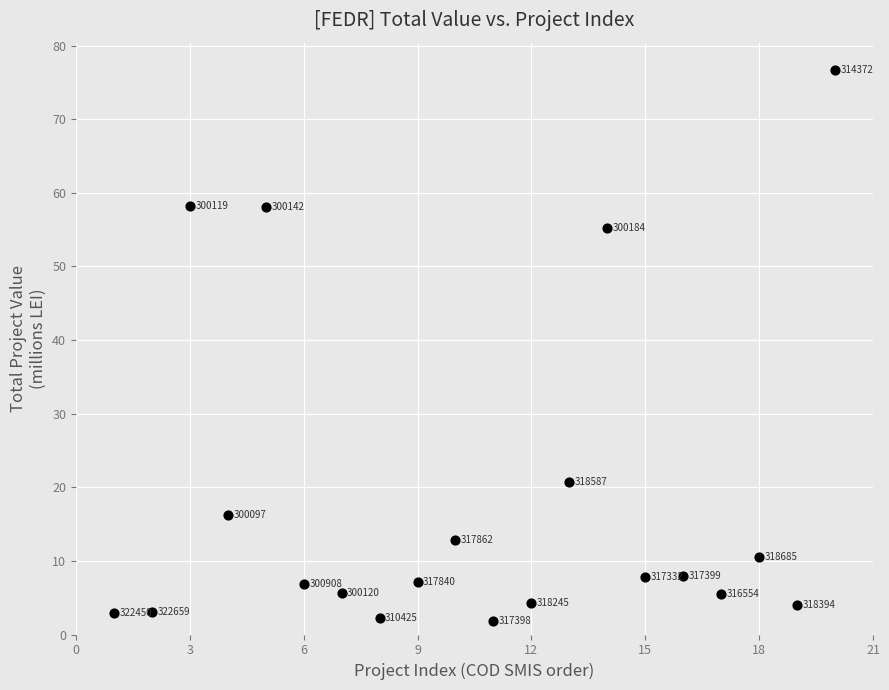

What is the range of X values (max minus min)?

19.0